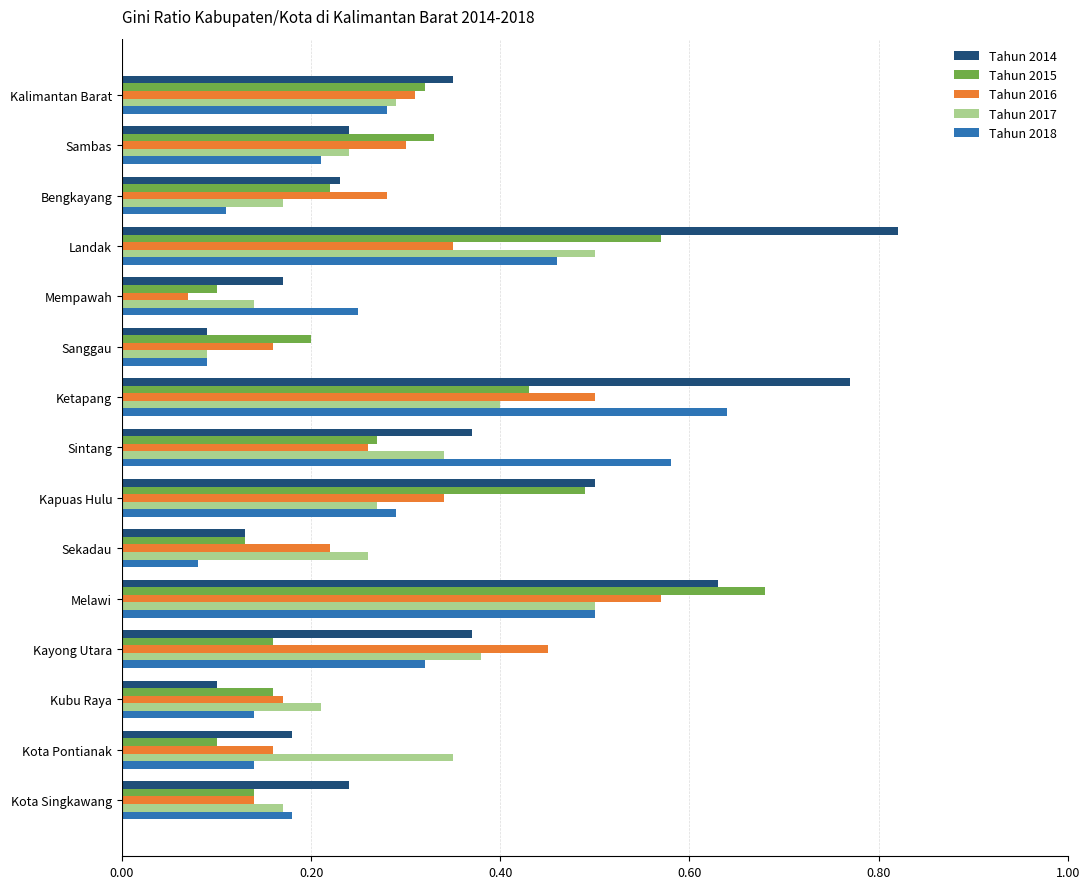

Which label corresponds to the largest value in the chart?

Landak